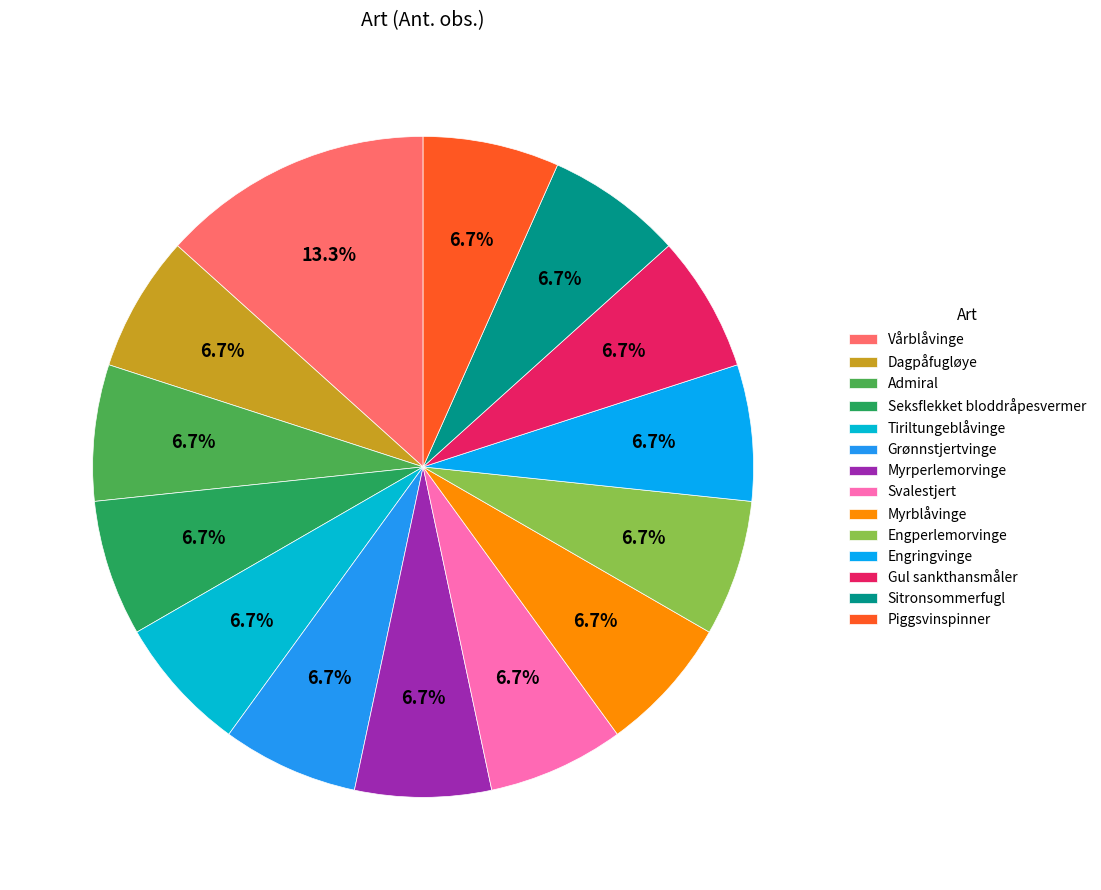

To the nearest percent, what percentage of the pie is Engperlemorvinge?

7%